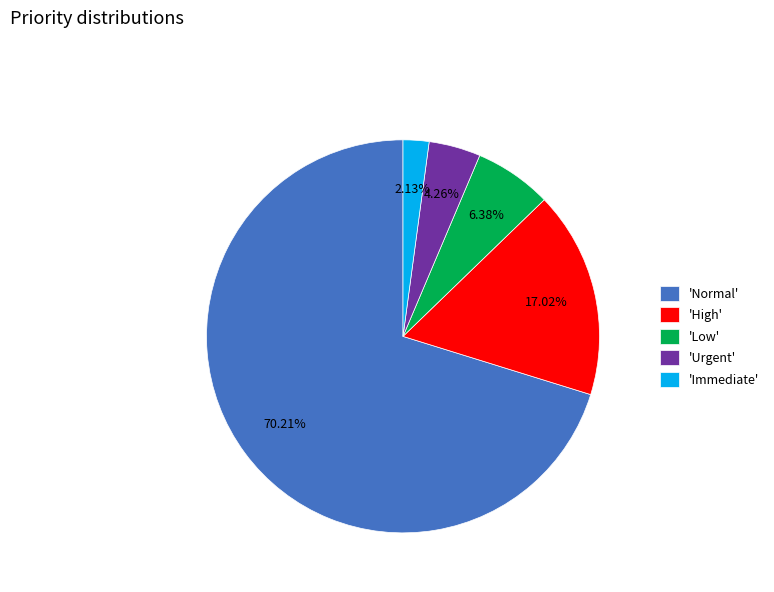

Count the number of slices in the pie.

5